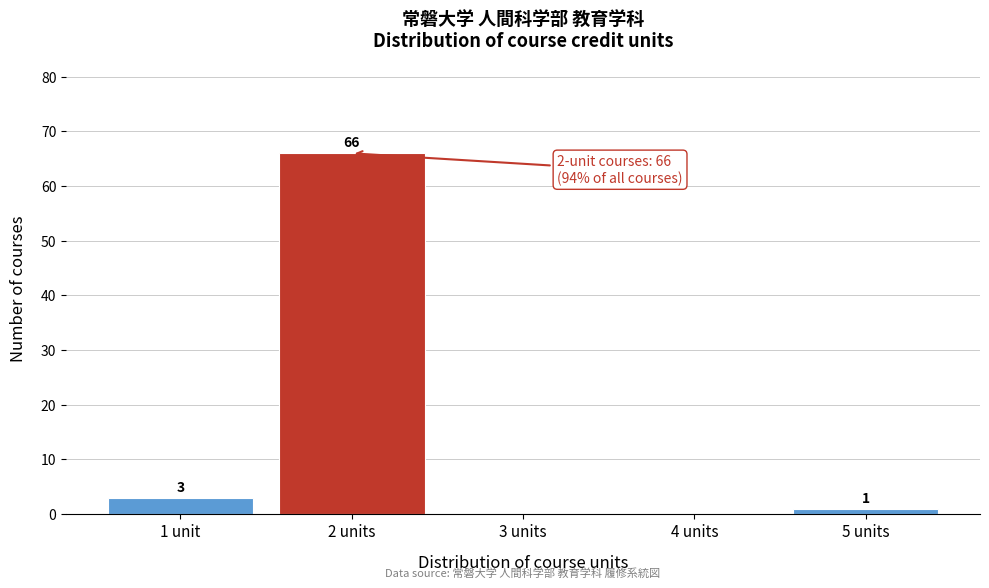

Reading left to right, what are all the values shown in this chart?

1 unit=3	2 units=66	3 units=0	4 units=0	5 units=1